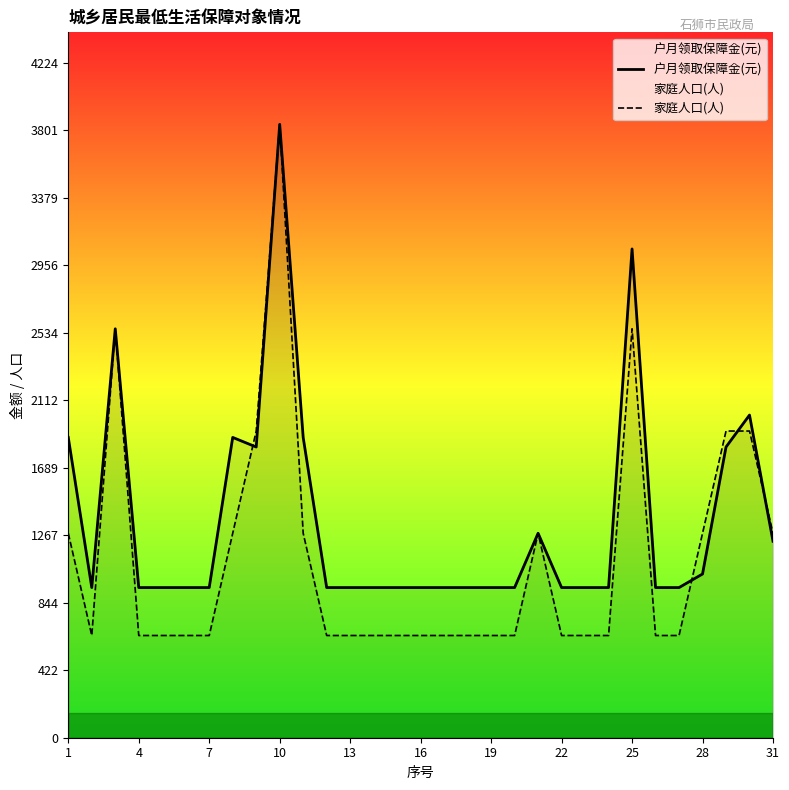

Which series has the widest spread of values?

家庭人口(人)